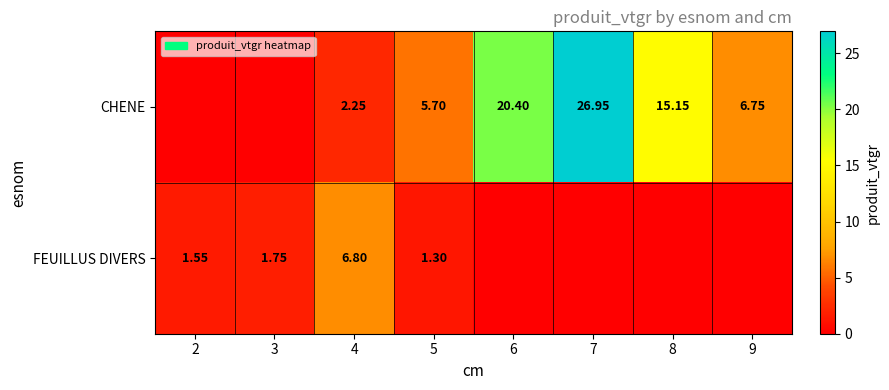

Between 8 and 2, which is larger?

8